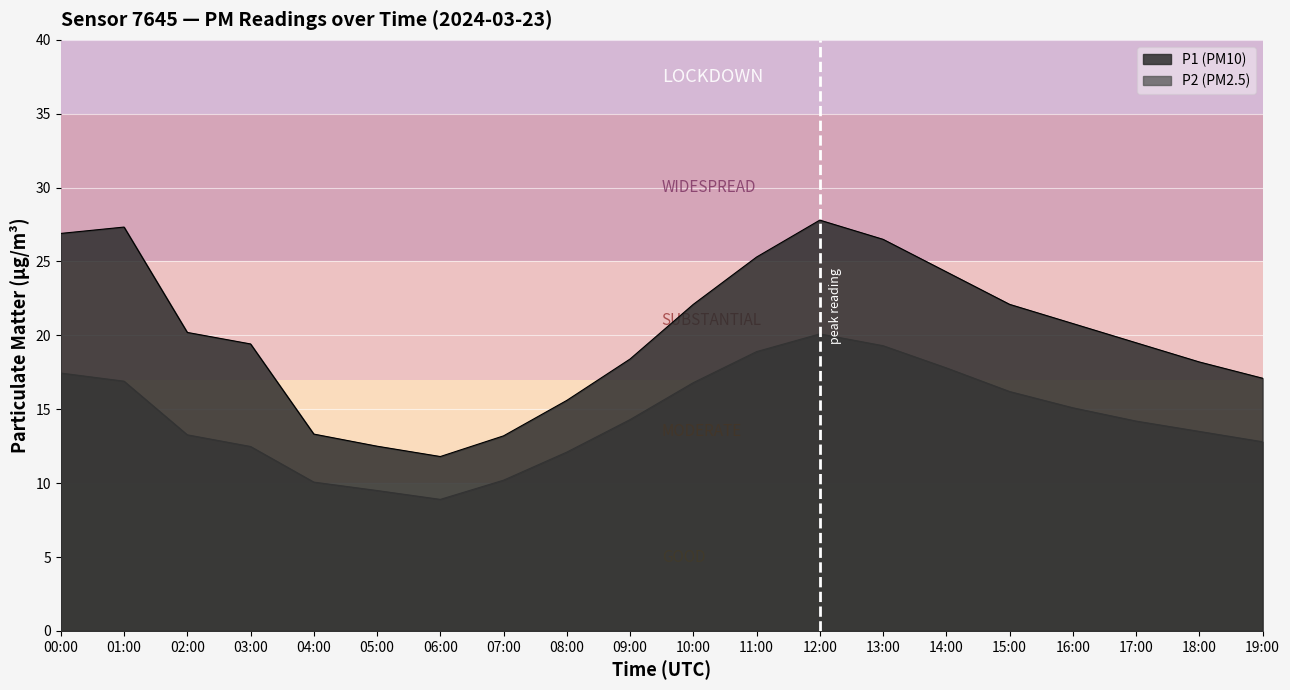

List the series in order of their peak value, lowest first.

P2, P1